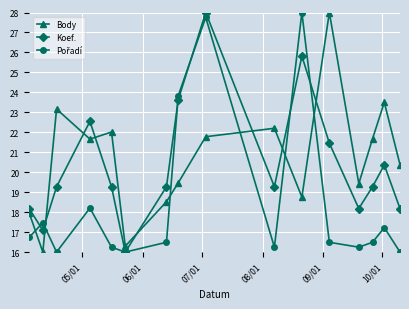

True or false: Koef. has more than 2 points higher than both neighbors.

True